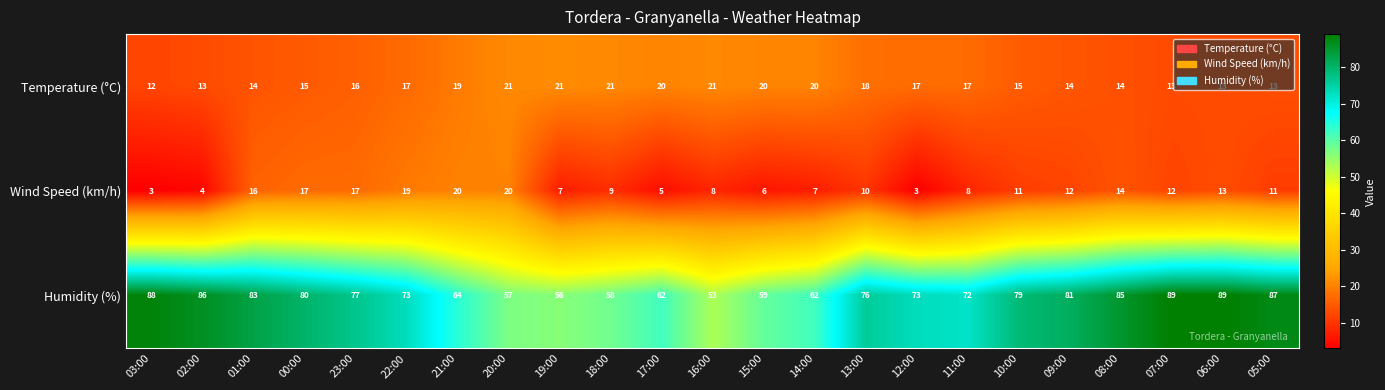

Which series has the largest total across all categories?

Humidity (%)